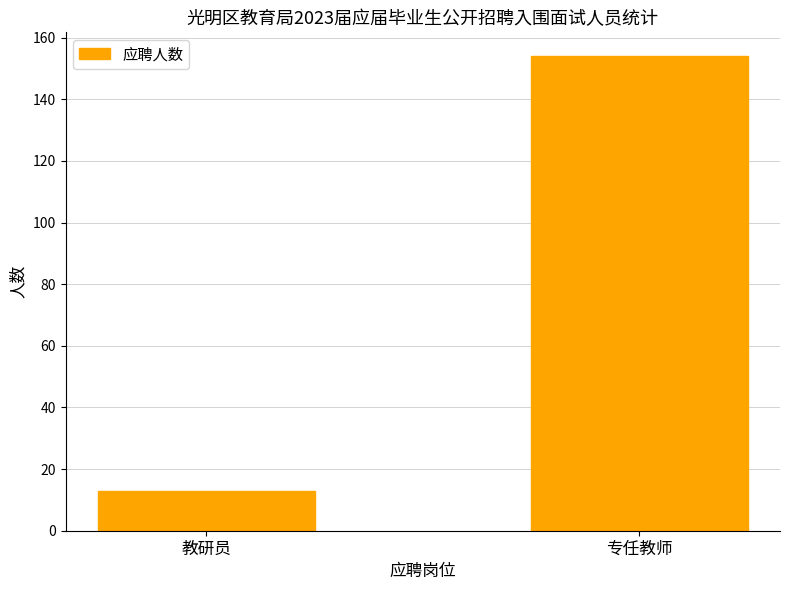

What is the change in value from 教研员 to 专任教师?

+141